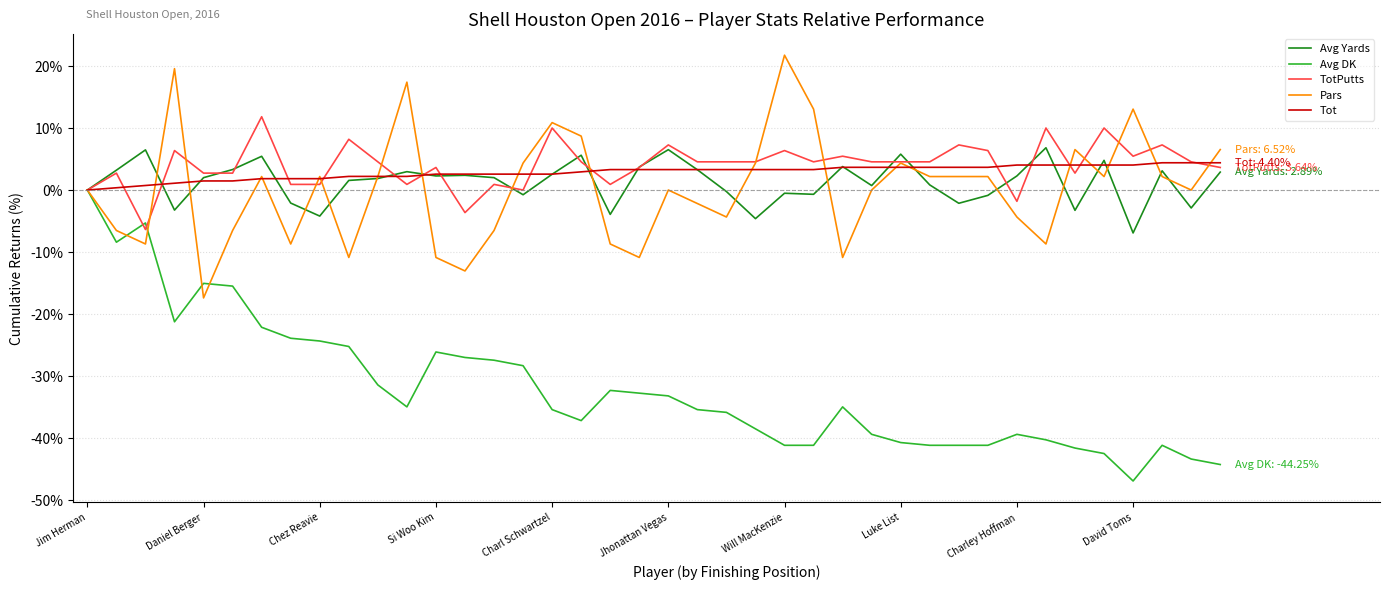

Which series has the widest spread of values?

Avg DK